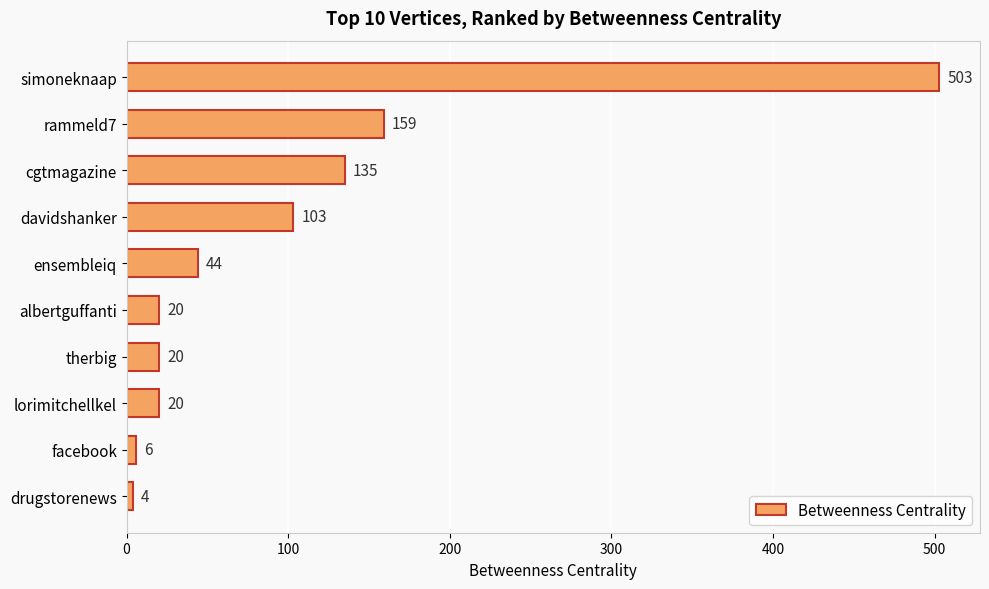

What position from the top is therbig?

7